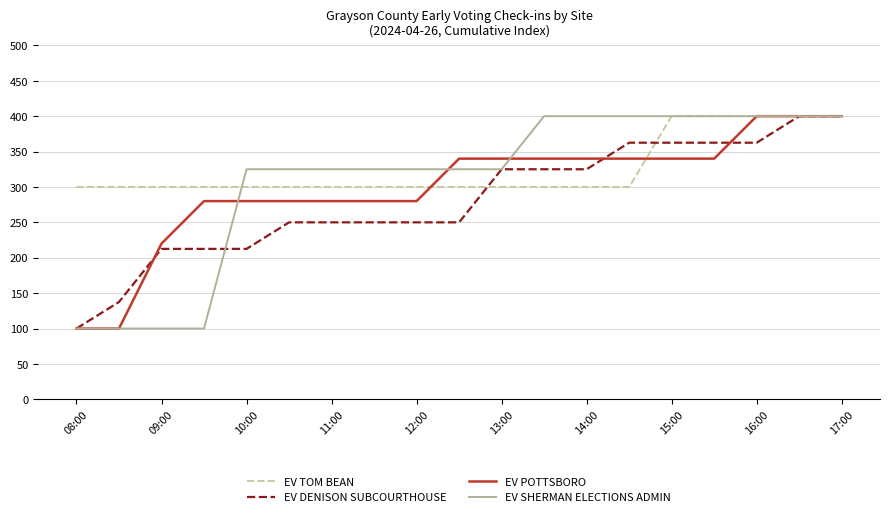

What is the minimum value shown in the chart?

100.0